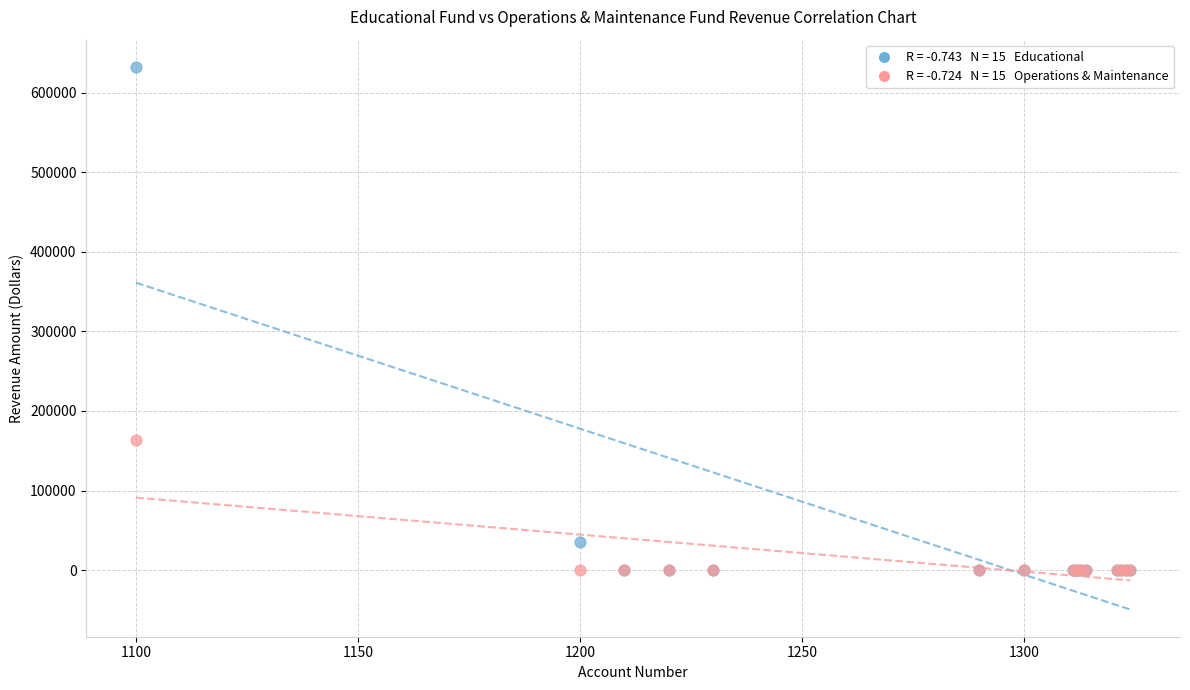

Across all series, what Y value is closest to 316316?

163894